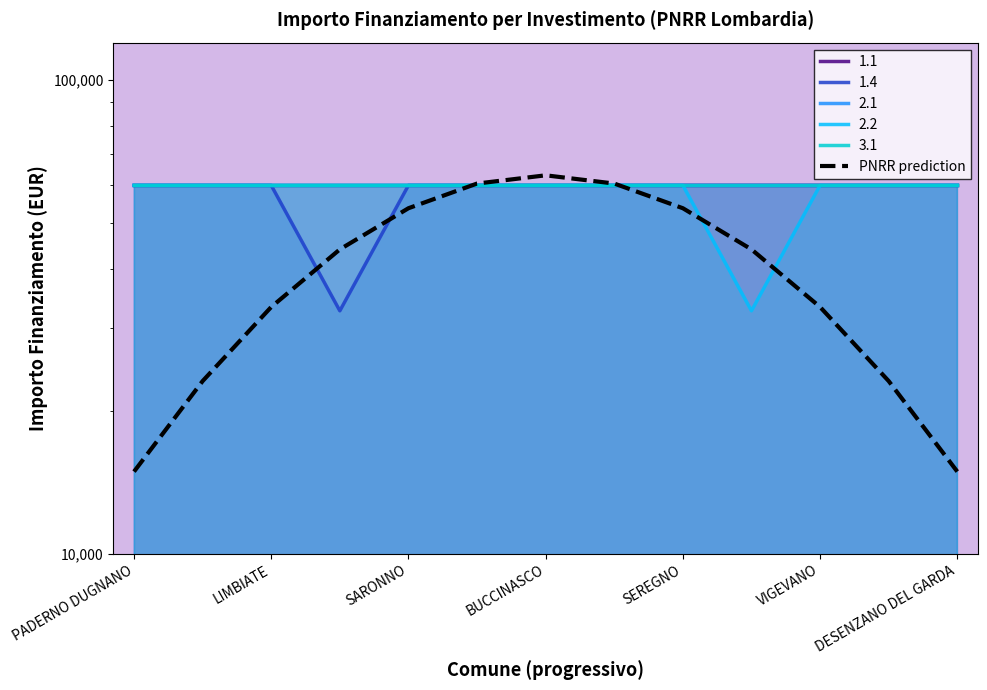

What is the value of the 9th point from the left?

53654.6